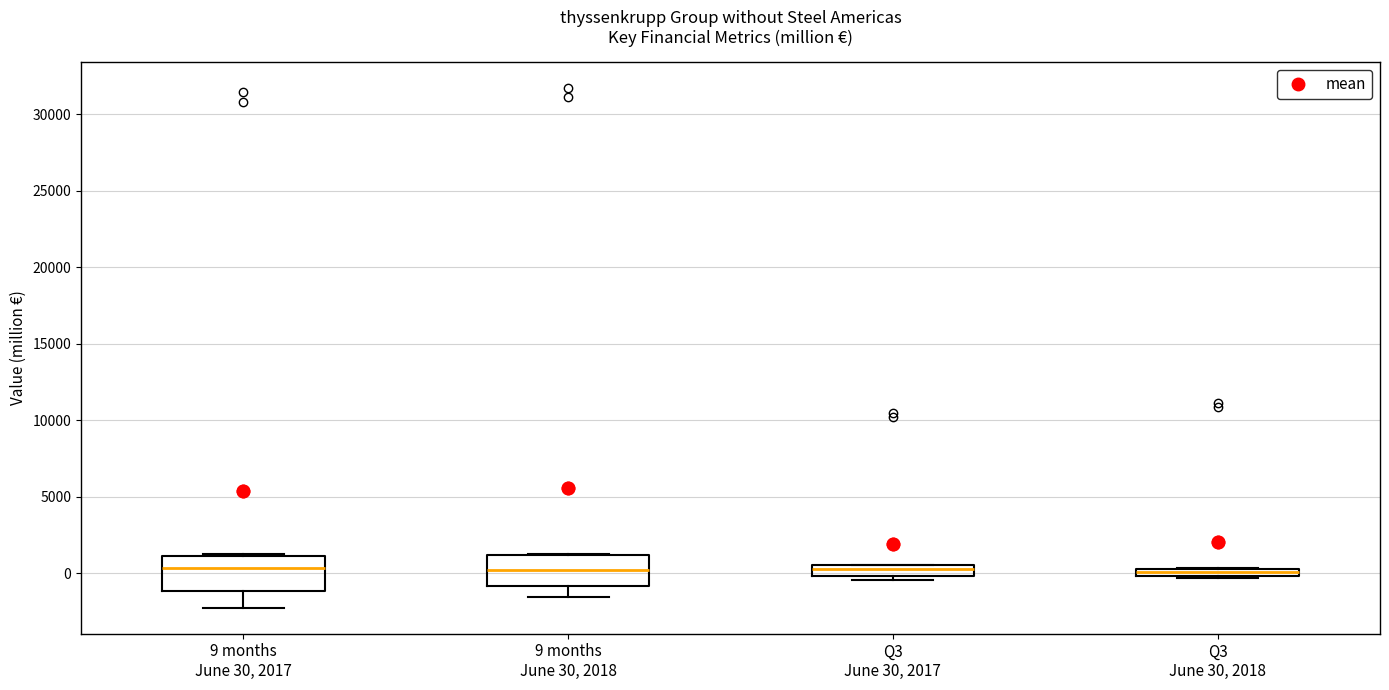

Where is the upper edge of the box for Q3 June 30, 2018 on the y-axis? The values are not printed on the chart, so give them approximately, as read against the axis.

500